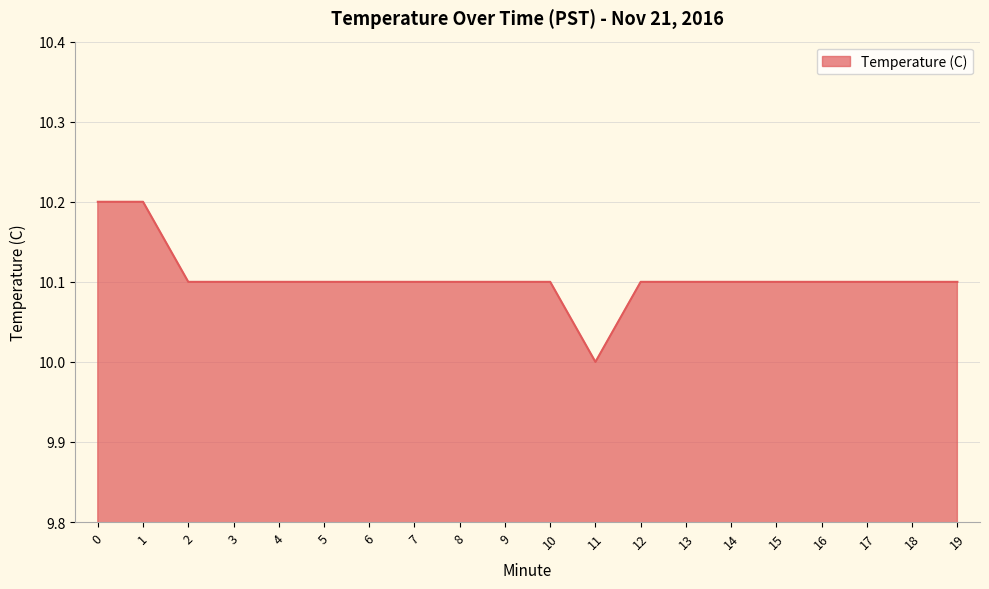

The value at 1 is 10.2. True or false?

True